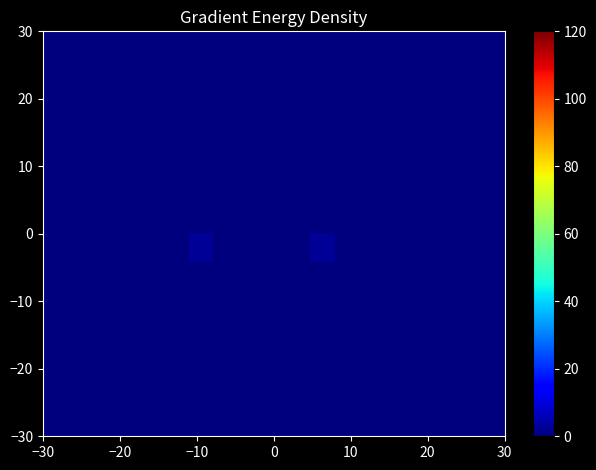

At how many categories does at least one series exceed 1?

2